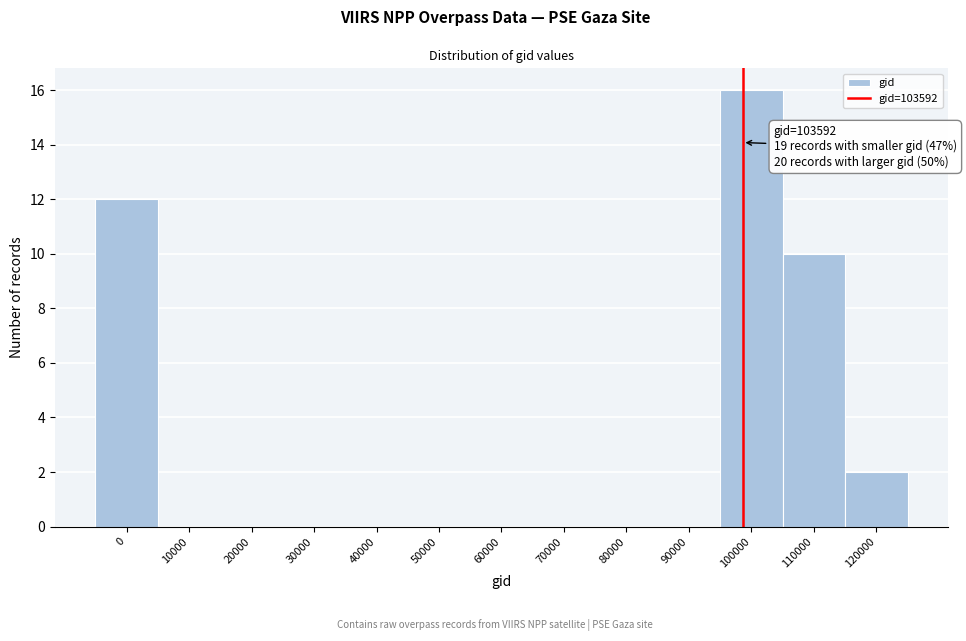

Reading left to right, extract all data points from this chart.

0=12	10000=0	20000=0	30000=0	40000=0	50000=0	60000=0	70000=0	80000=0	90000=0	100000=16	110000=10	120000=2